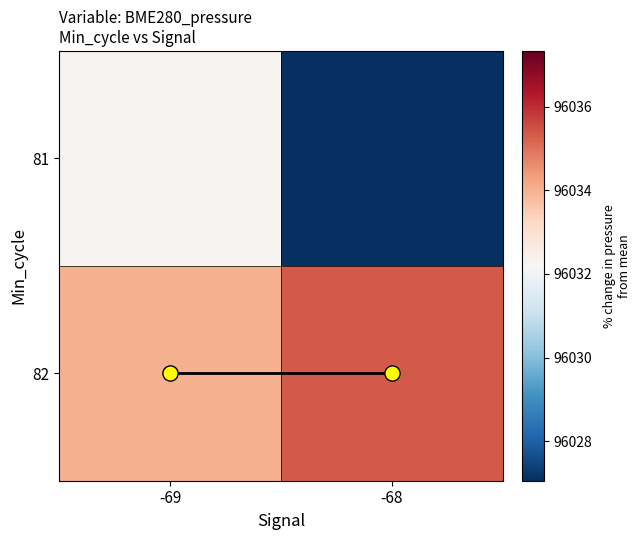

Which has a higher value, -69 or -68?

-69